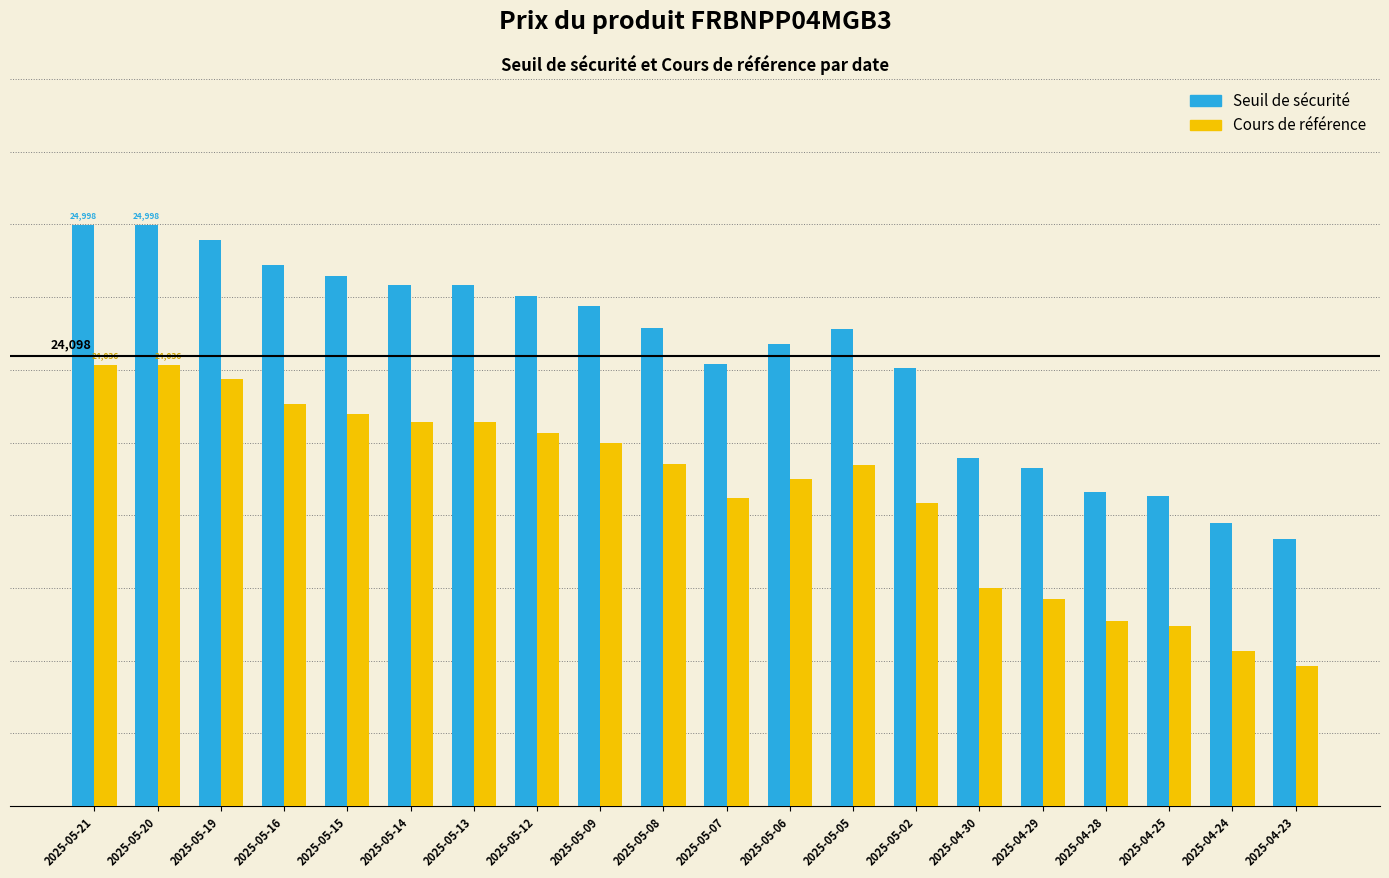

What is the label of the 8th bar from the right?

2025-05-05